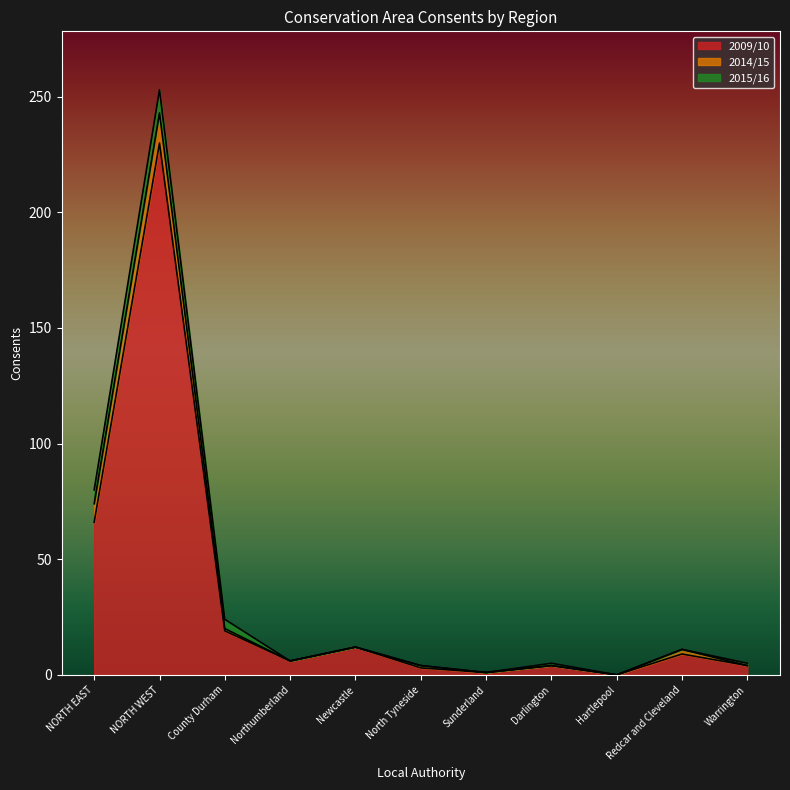

What is the average value of the 2015/16 series?

2